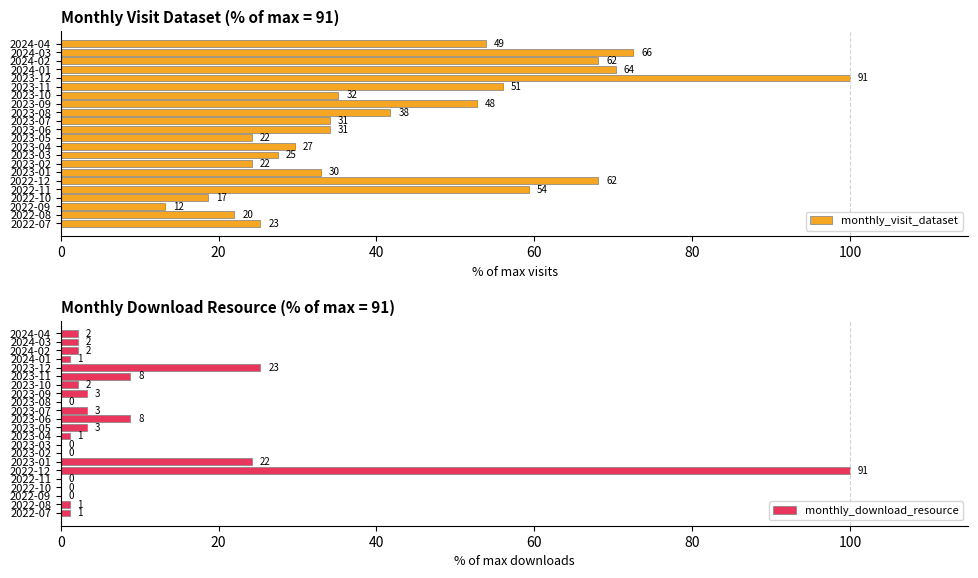

What are all the series names shown in the legend?

monthly_visit_dataset, monthly_download_resource